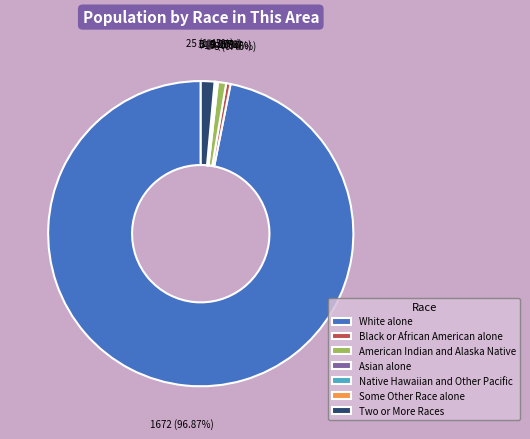

What percentage is NOT represented by American Indian and Alaska Native?

99.1%